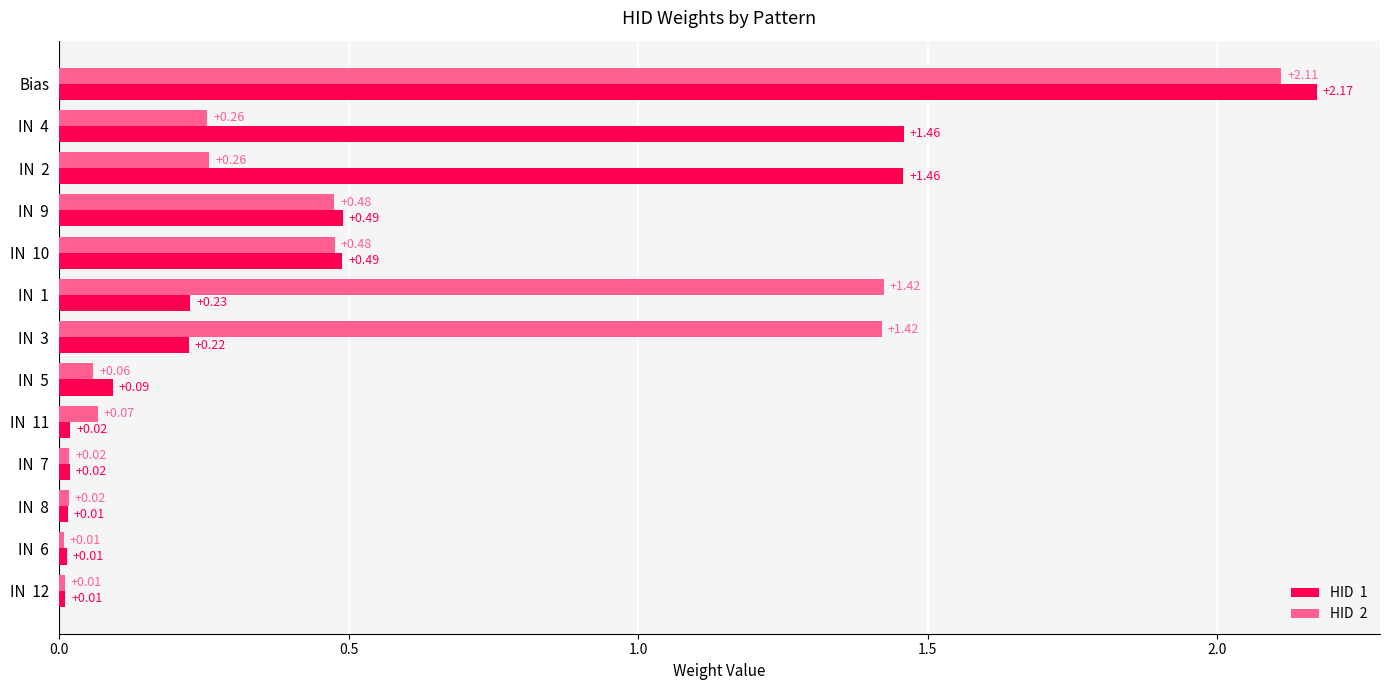

At which category is the sum across all series the highest?

Bias